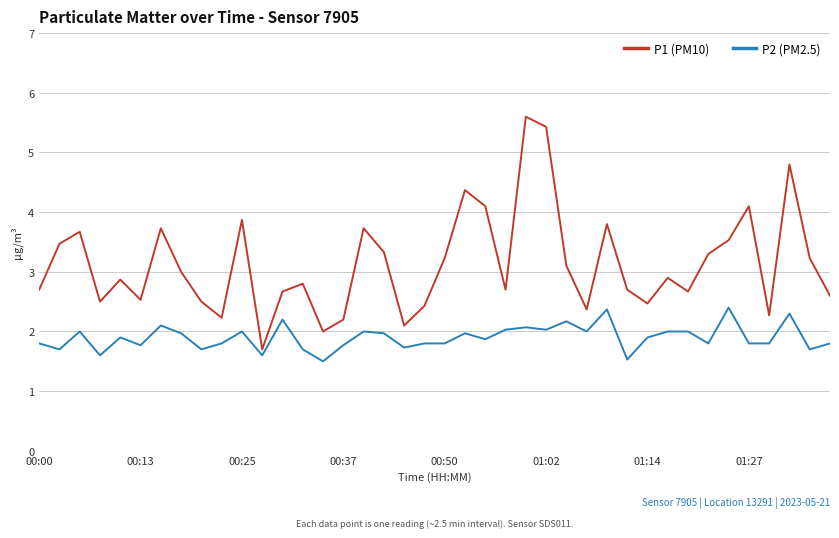

Which series has the largest total across all categories?

P1 (PM10)